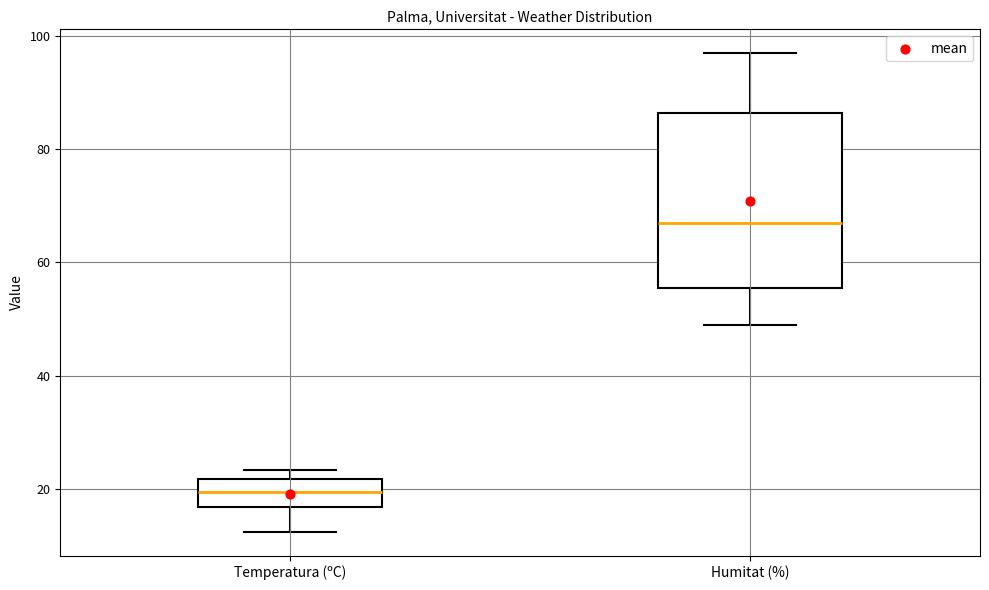

Reading left to right, read every box against the y-axis: the position of its median line, the range the box covers, and the ends of its whiskers. The values are not printed on the chart, so give them approximately, as read against the axis.

Temperatura (ºC): median 20, box 16 to 22, whiskers 12 to 24
Humitat (%): median 68, box 56 to 86, whiskers 50 to 98